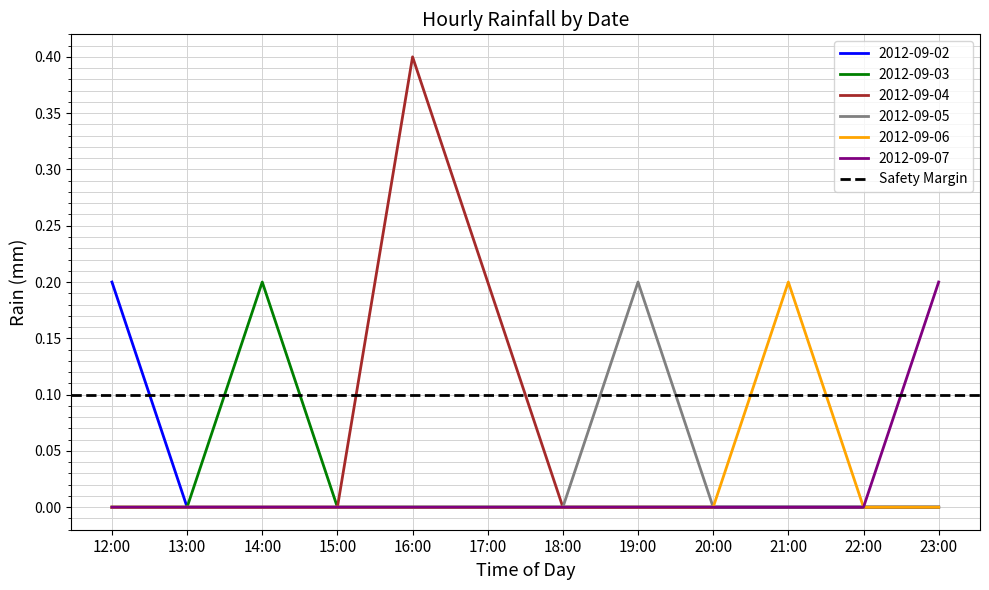

True or false: 2012-09-06 and 2012-09-03 cross at least once.

False